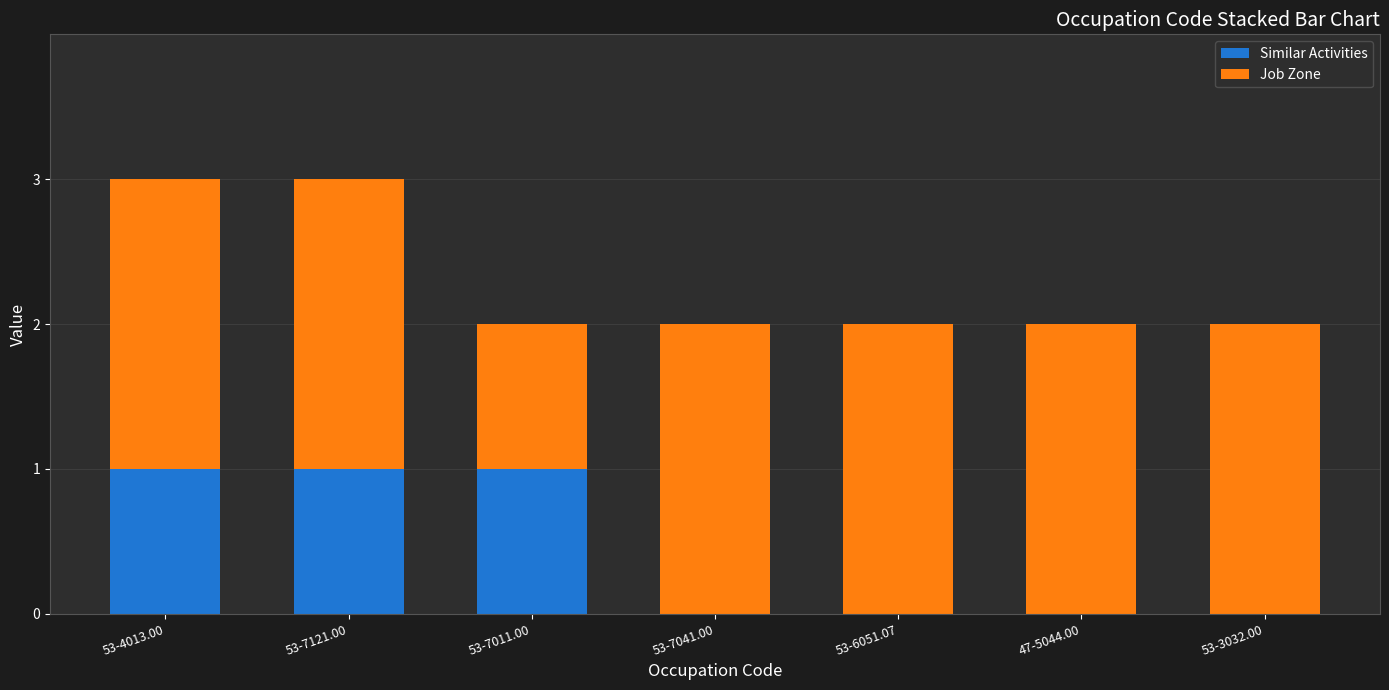

Count the number of data series in this chart.

2